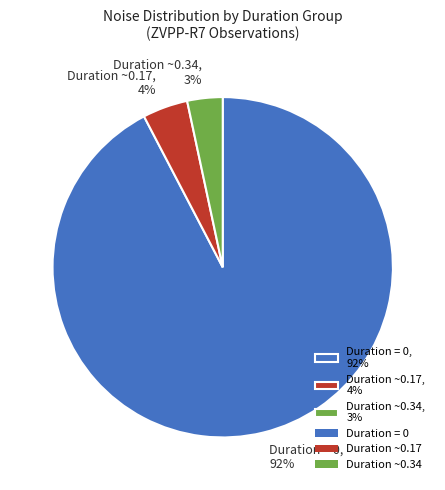

What is the largest slice in the pie chart?

Duration = 0, 92%